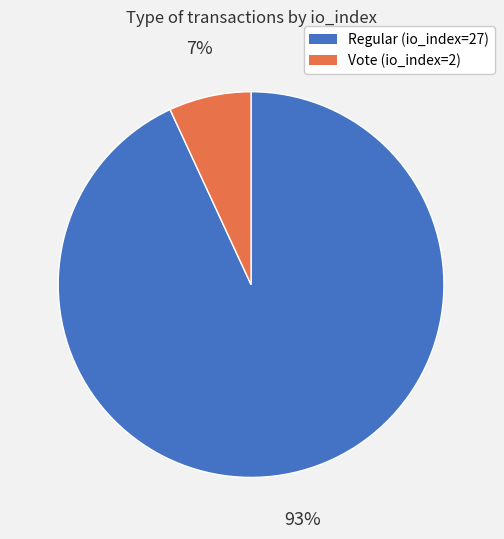

To the nearest percent, what percentage of the pie is Regular (io_index=27)?

93%